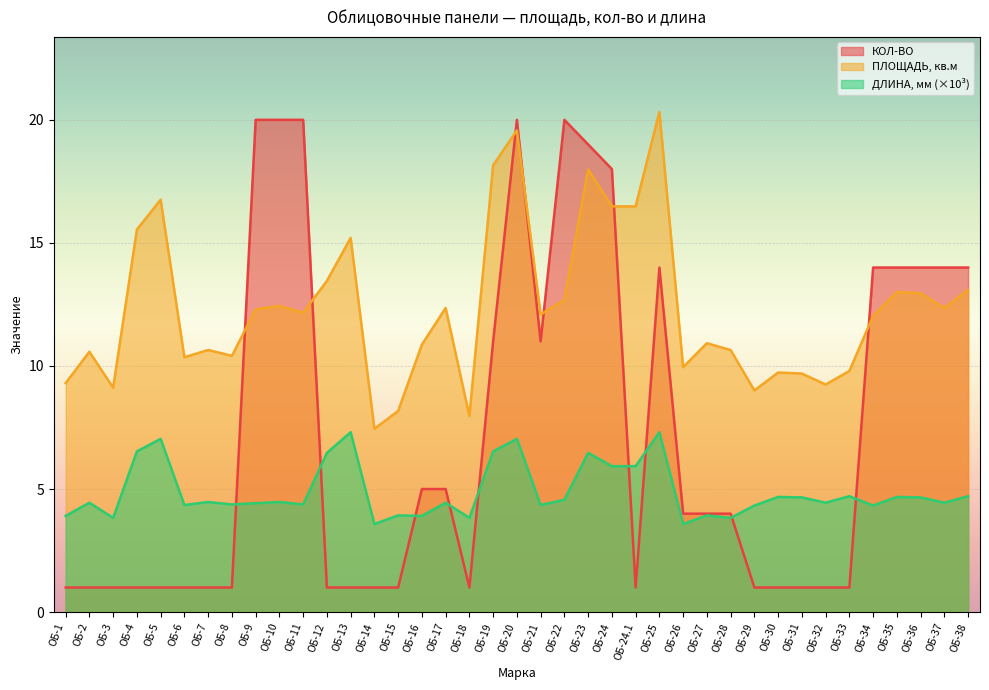

Where is ПЛОЩАДЬ,
кв.м nearest to the value 13?

ОБ-35